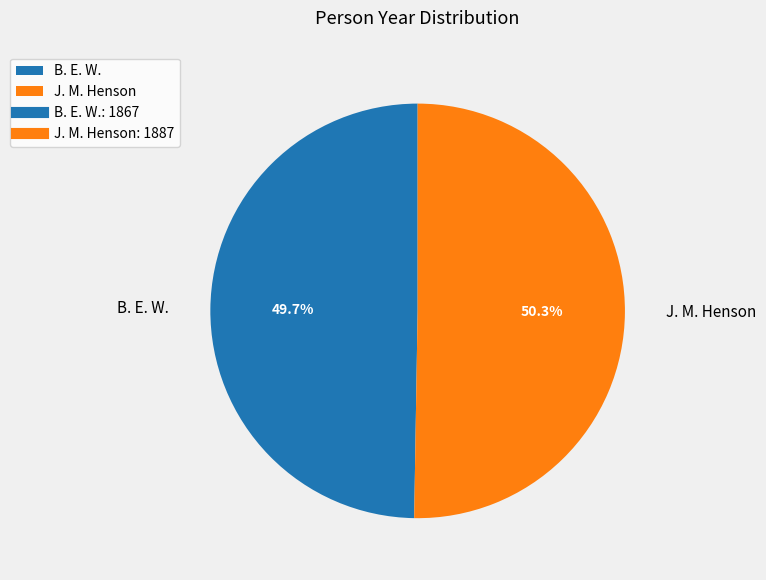

What percentage is the B. E. W. slice, to the nearest percent?

50%